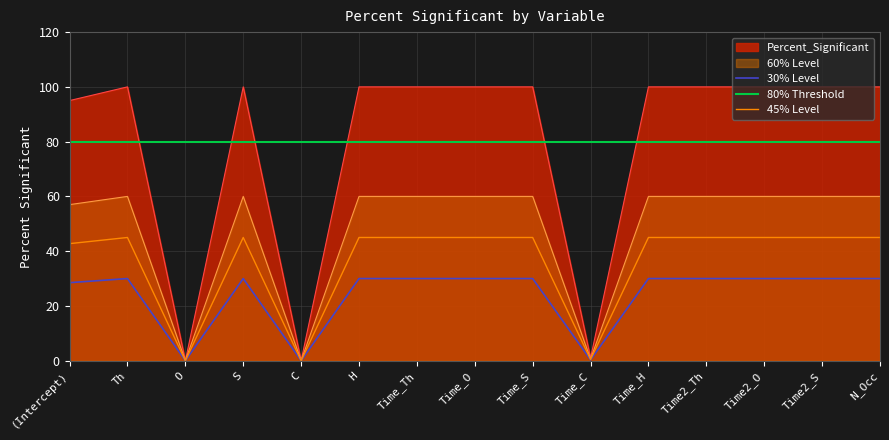

The value at Th is 100. True or false?

True